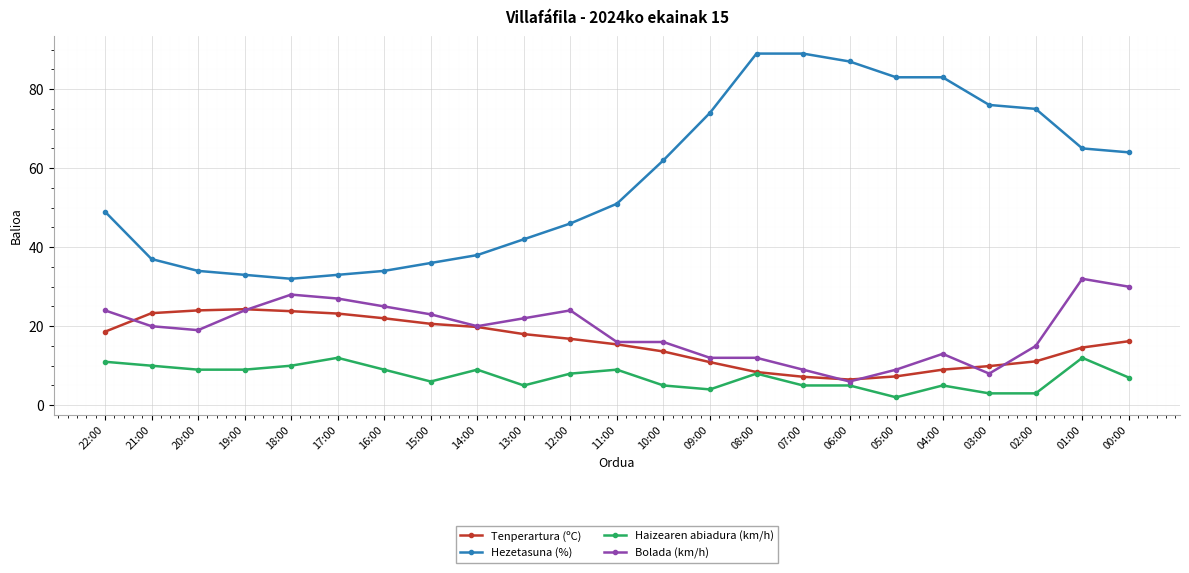

What is the value of the Tenperartura (ºC) point at the 23rd from the left?

16.2